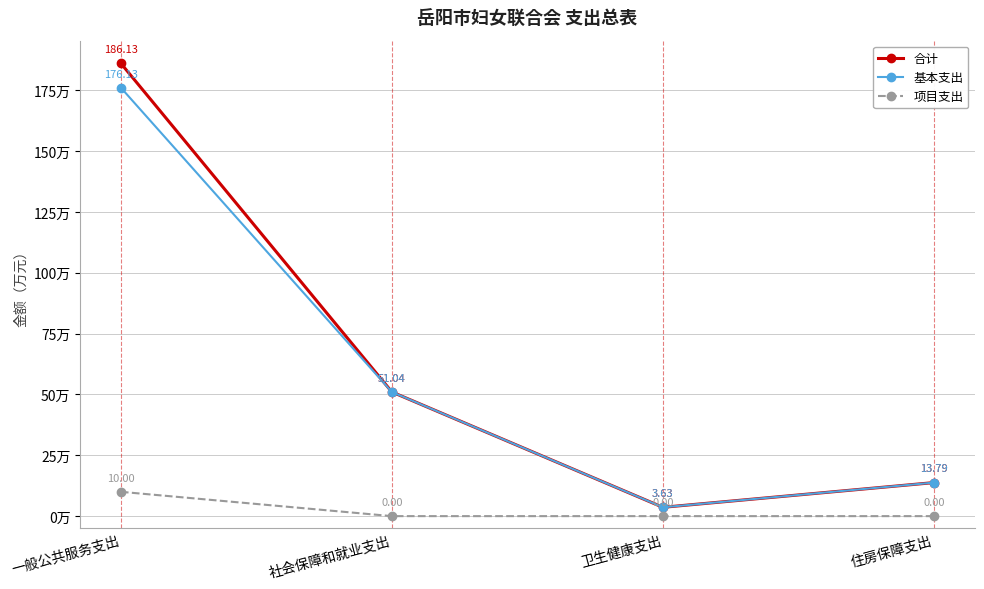

How many values in the 基本支出 series are below 51?

2